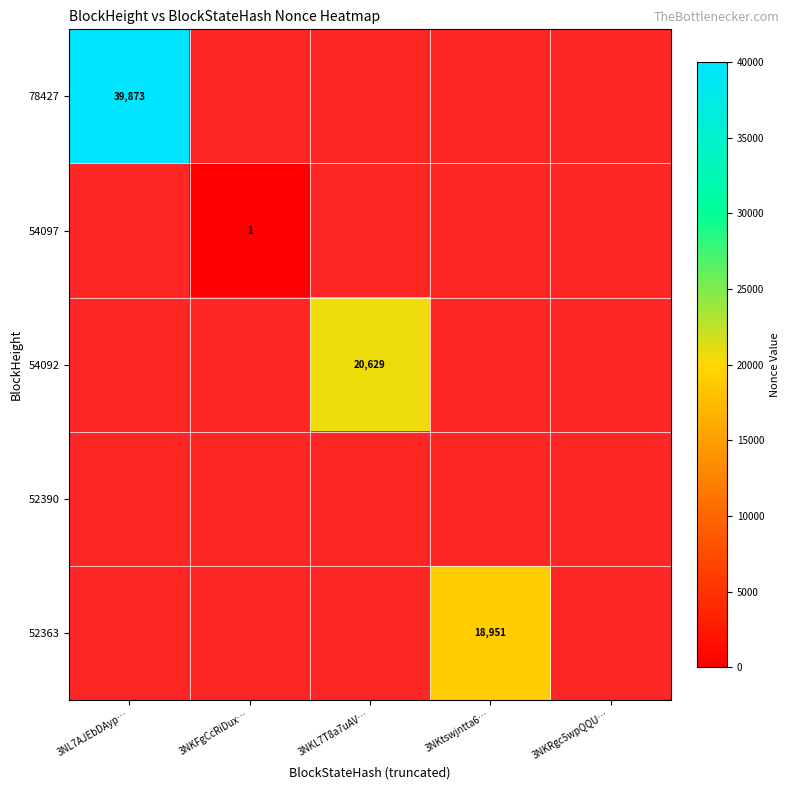

Between 3NKFgCcRiDux… and 3NL7AJEbDAyp…, which is larger?

3NL7AJEbDAyp…